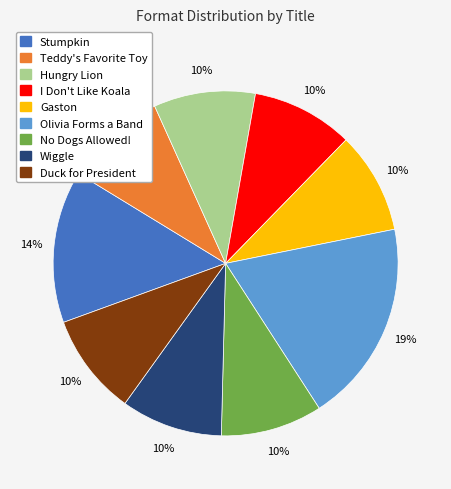

To the nearest percent, what portion does I Don't Like Koala represent?

10%